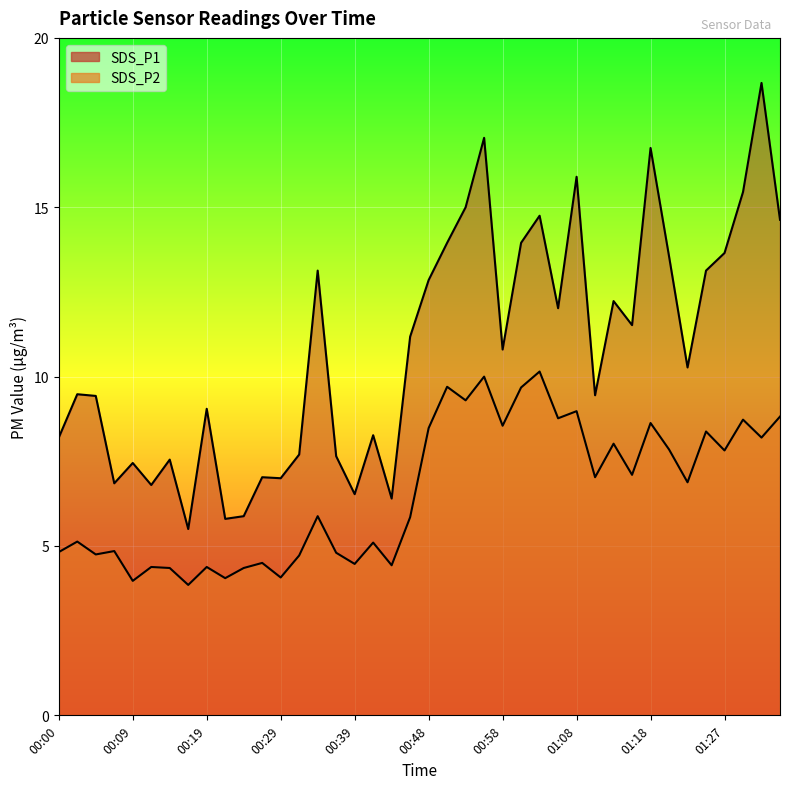

How many data points in SDS_P2 are above 6?

20